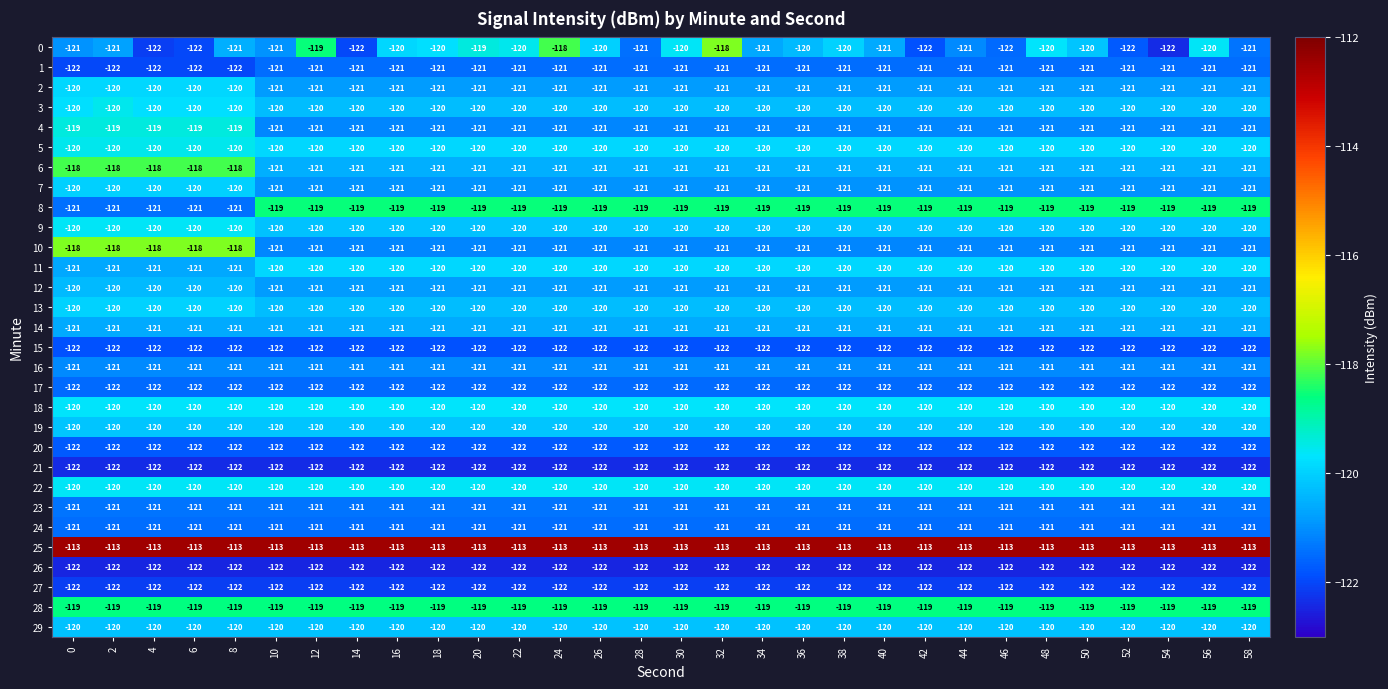

Count the number of categories in the chart.

30